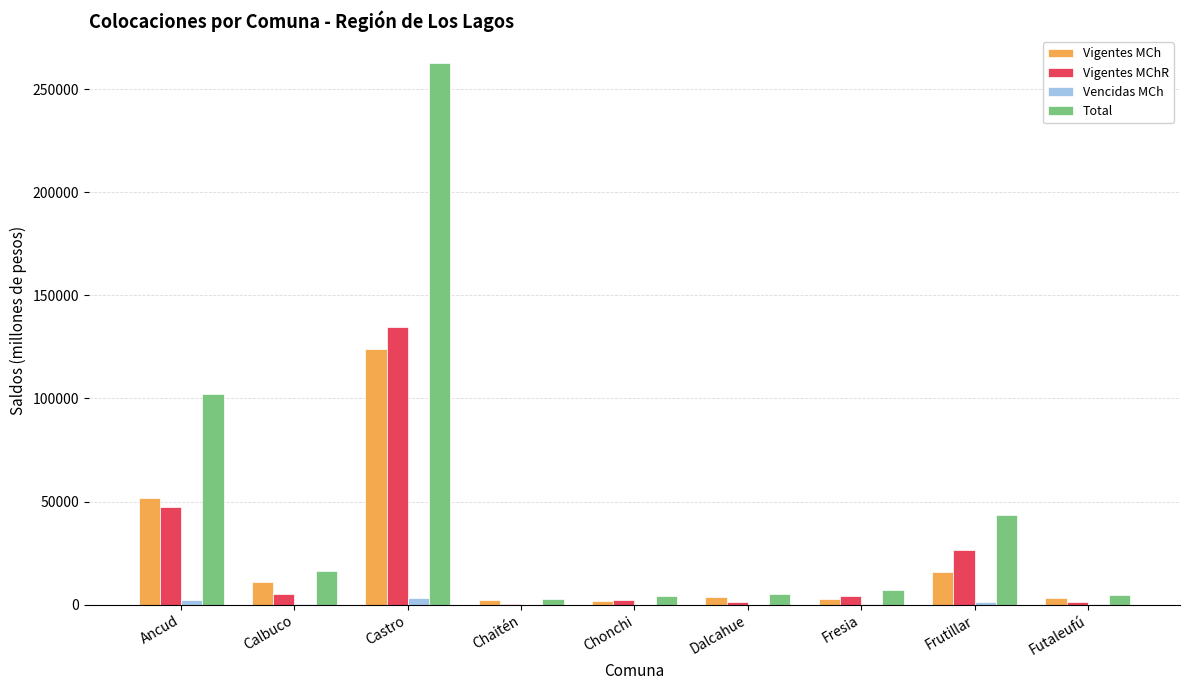

How many groups of bars are there?

9